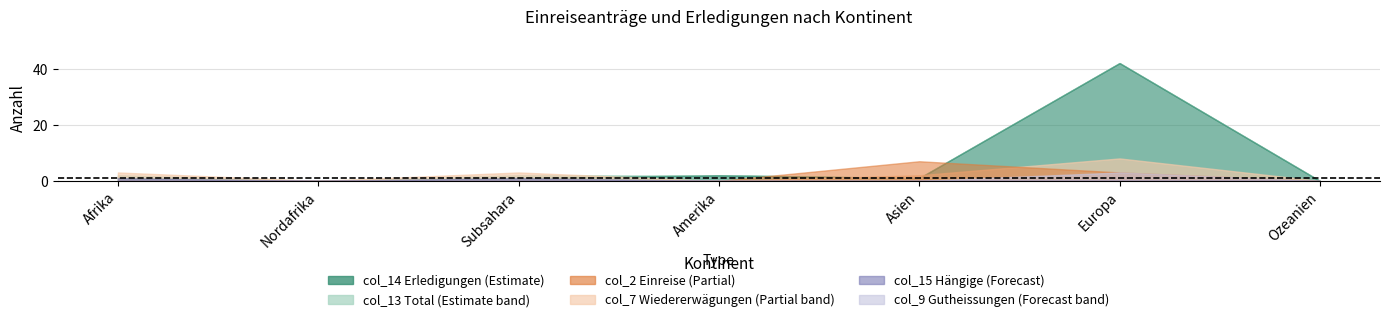

True or false: col_14 and col_9 cross at least once.

False